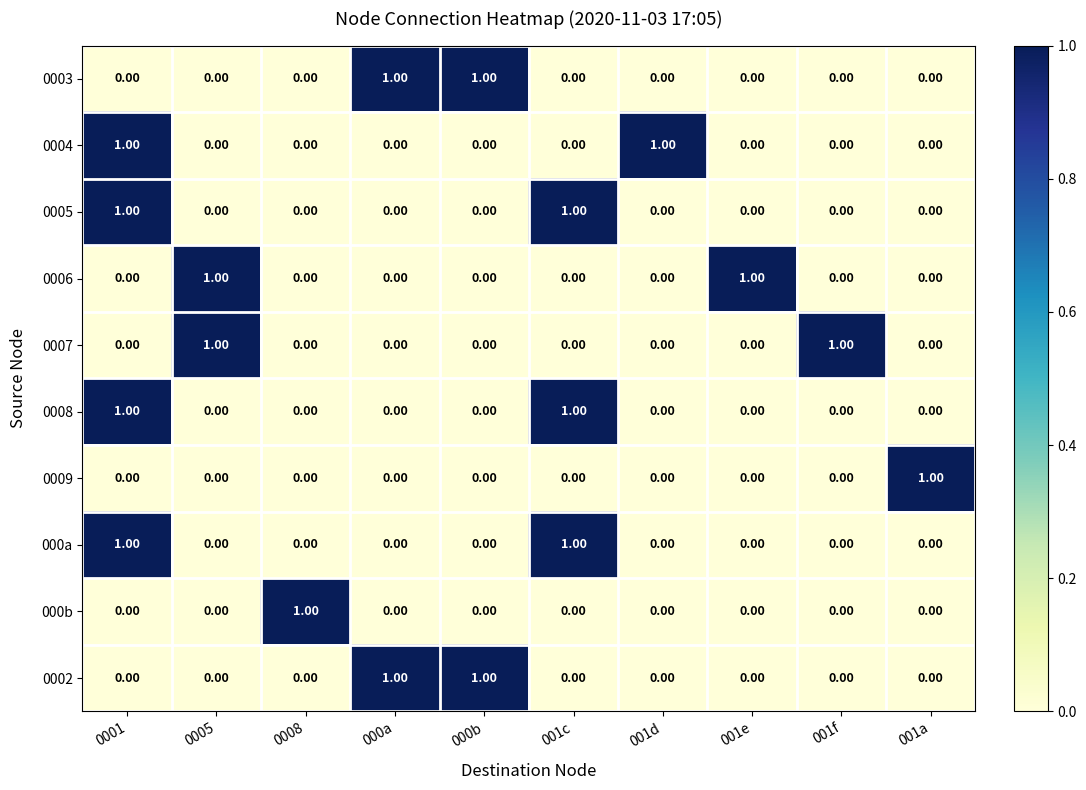

At how many categories does at least one series exceed 0?

10